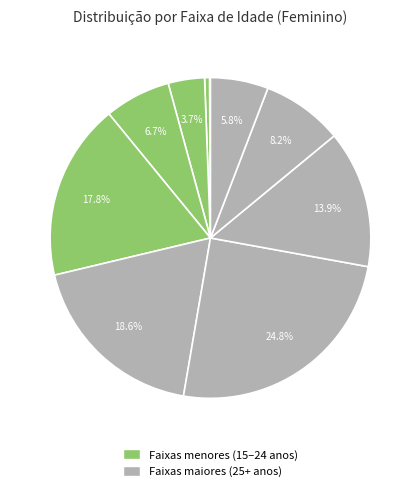

Does any single category account for the majority?

No